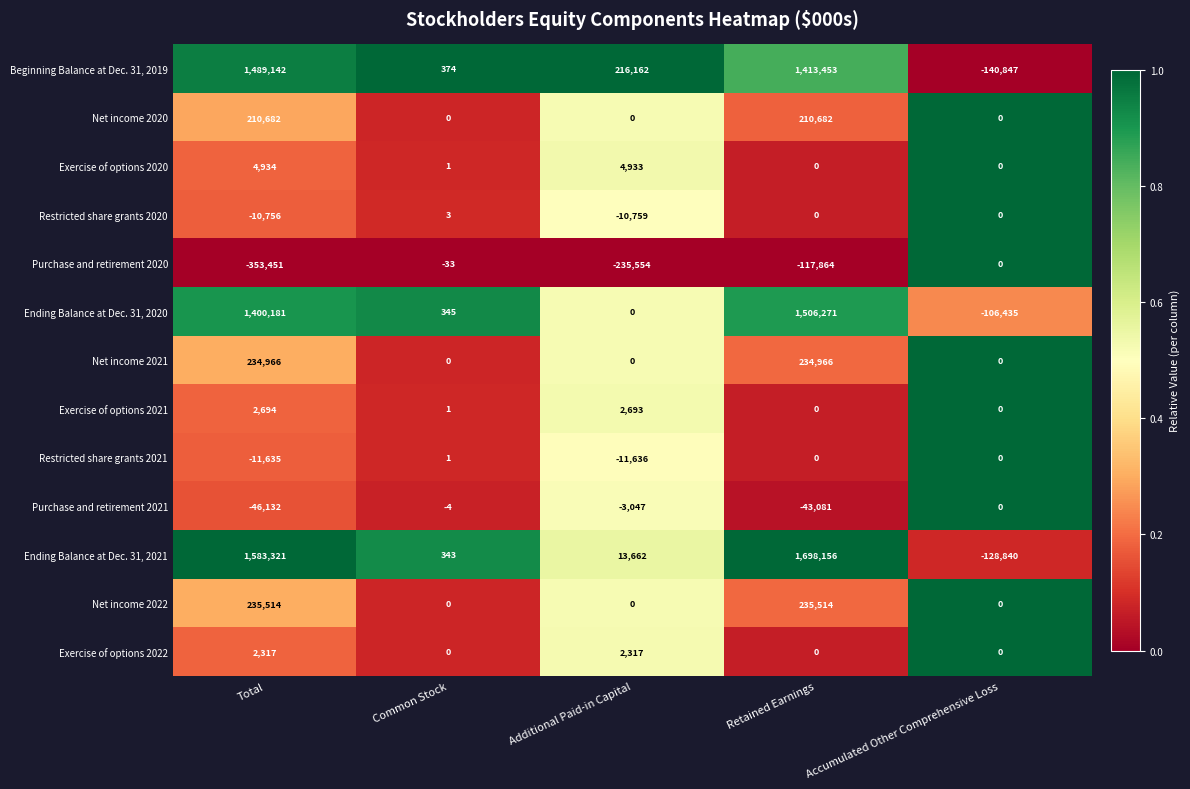

Which category has the lowest value across all series?

Total